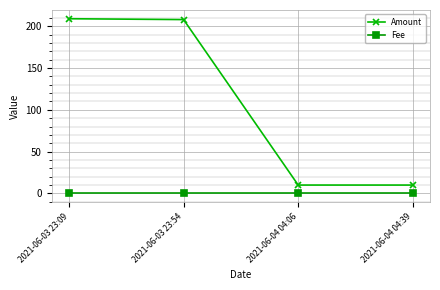

What is the difference between the Amount values at 2021-06-03 23:54 and 2021-06-03 23:09?

1.0